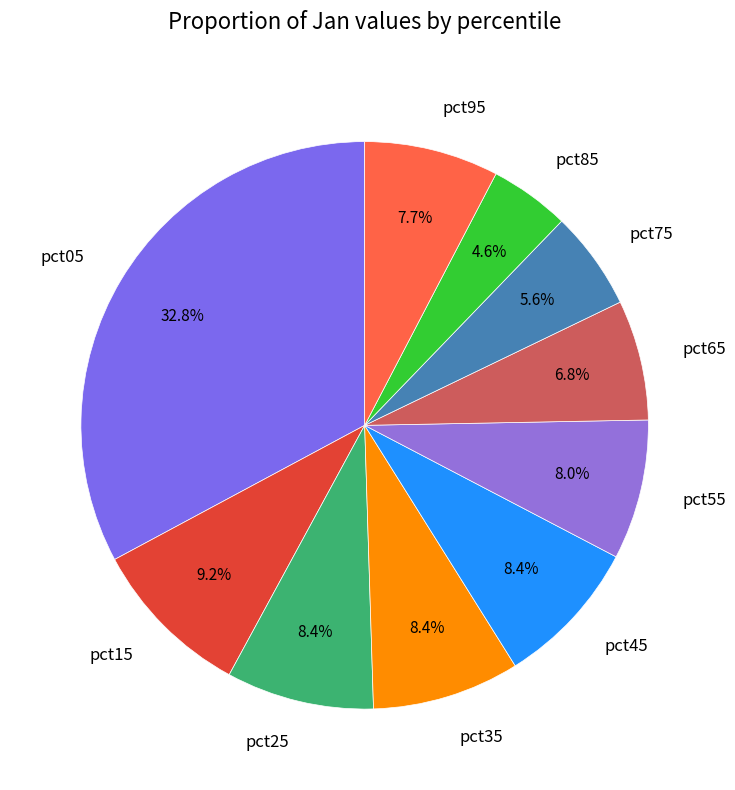

Do pct35 and pct55 together represent more than half of the pie?

No